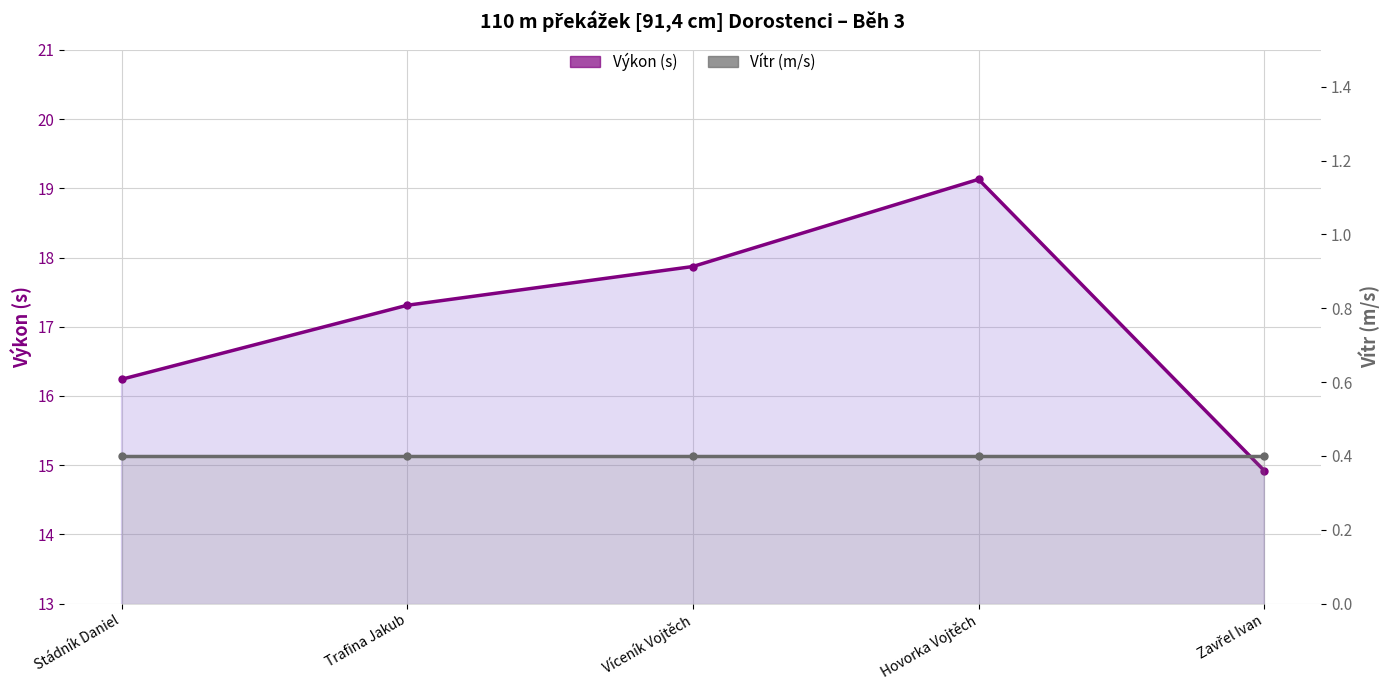

True or false: Výkon (s) and Vítr (m/s) intersect in this chart.

False